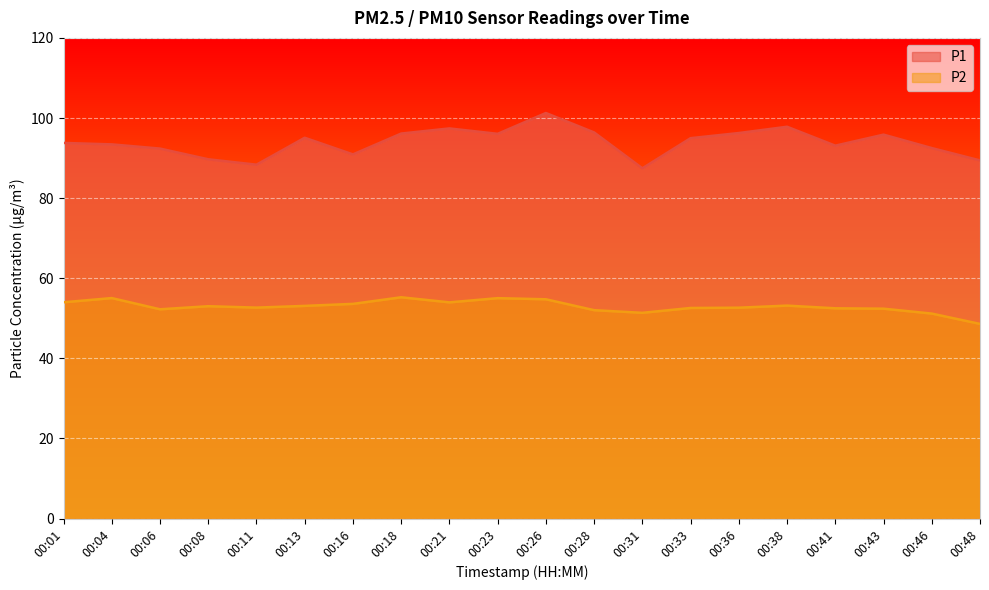

Is the value of P2 at 00:43 greater than the value of P1 at 00:13?

No